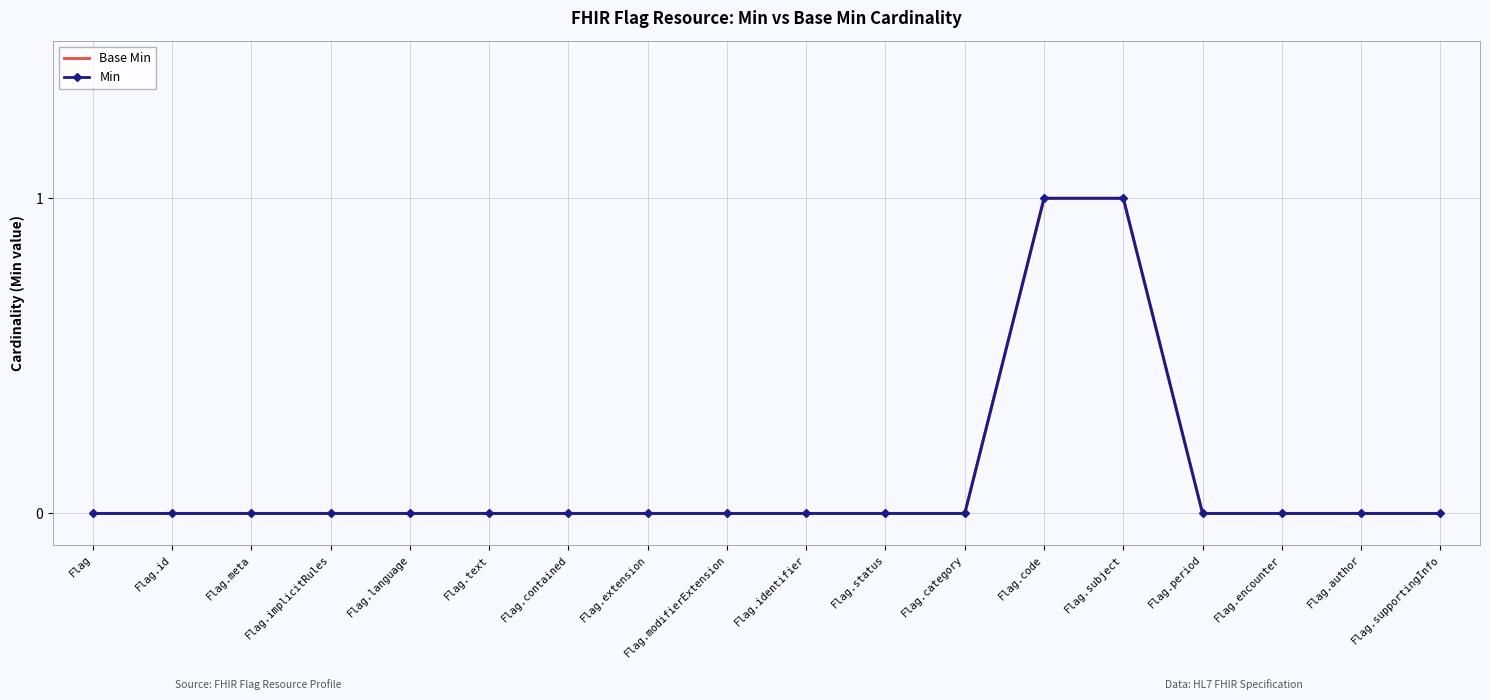

True or false: Min and Base Min intersect in this chart.

False